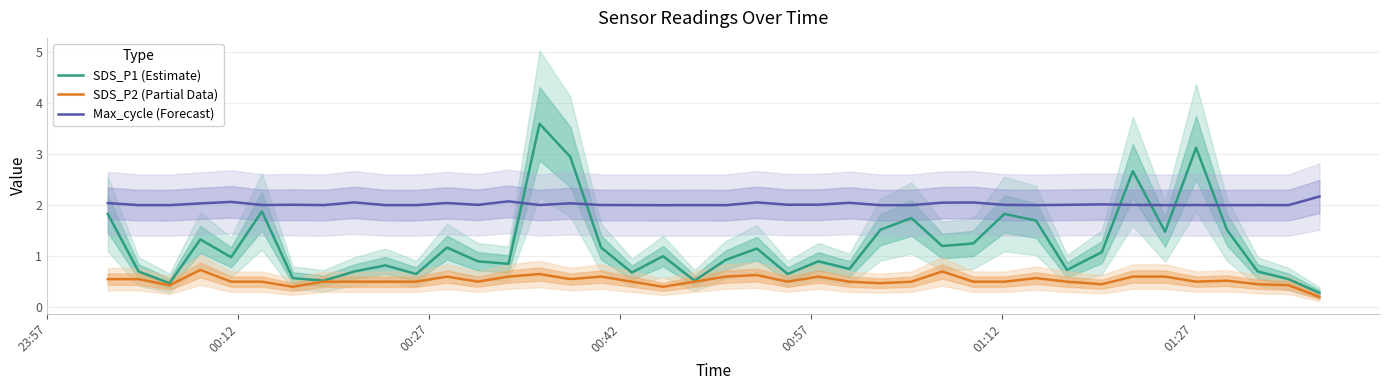

What is the smallest value displayed?

0.2